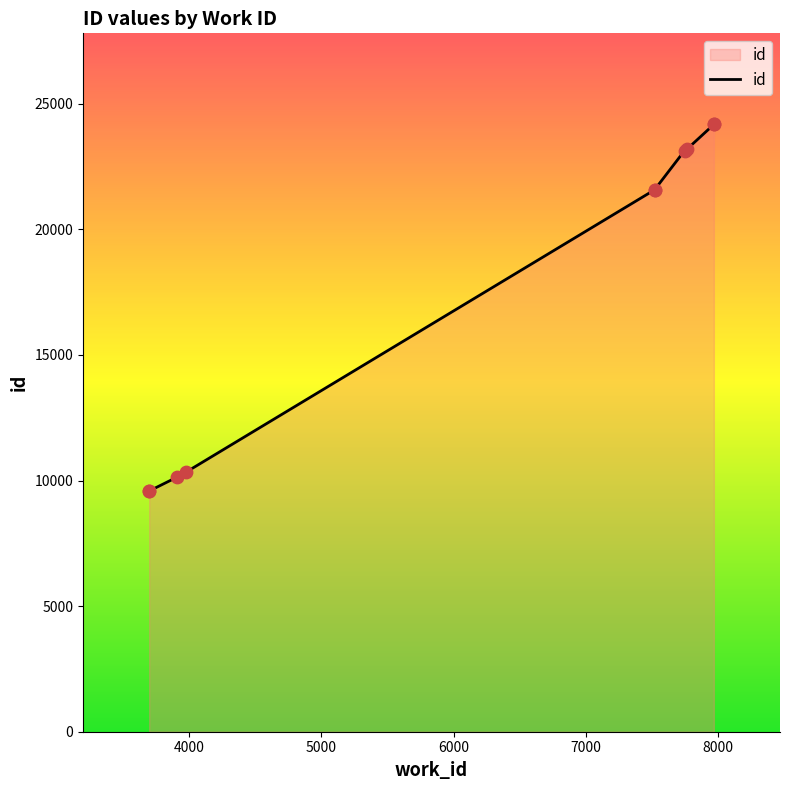

Which has a higher value, 8000 or 5000?

8000